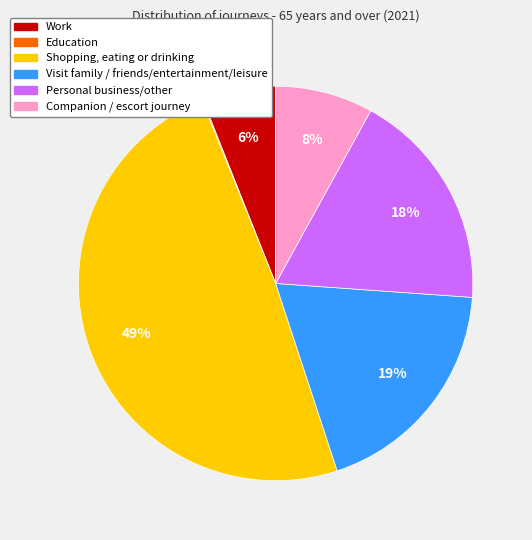

Is Work the majority of the pie?

No